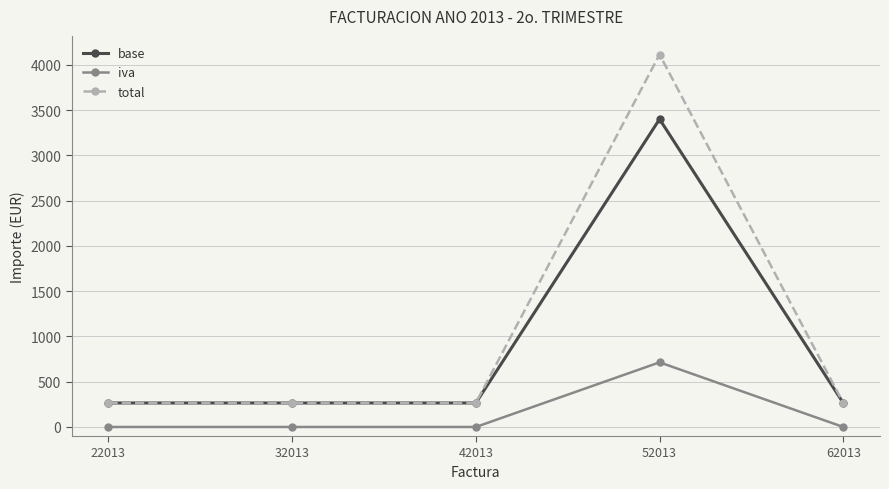

Read the base value at 42013.

265